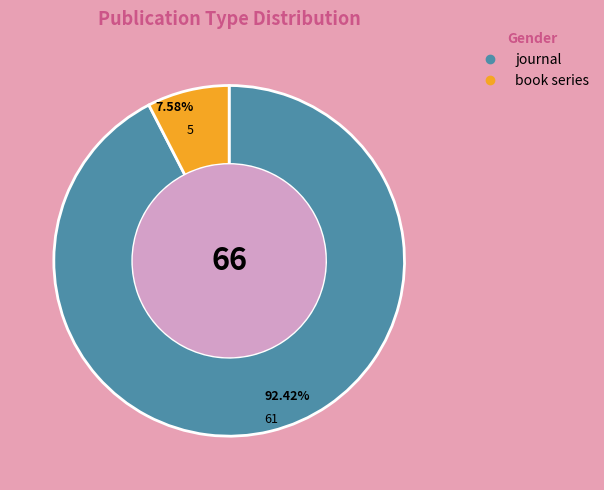

What is the largest slice in the pie chart?

journal